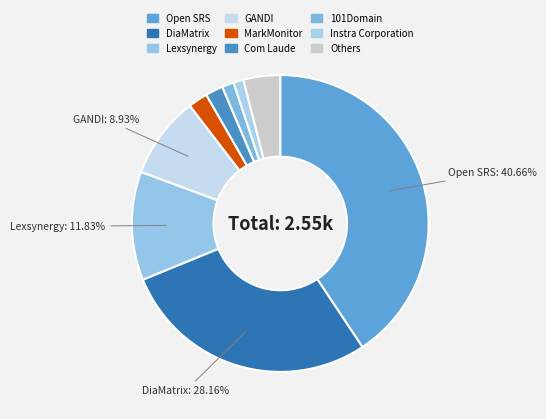

Count the number of slices in the pie.

9